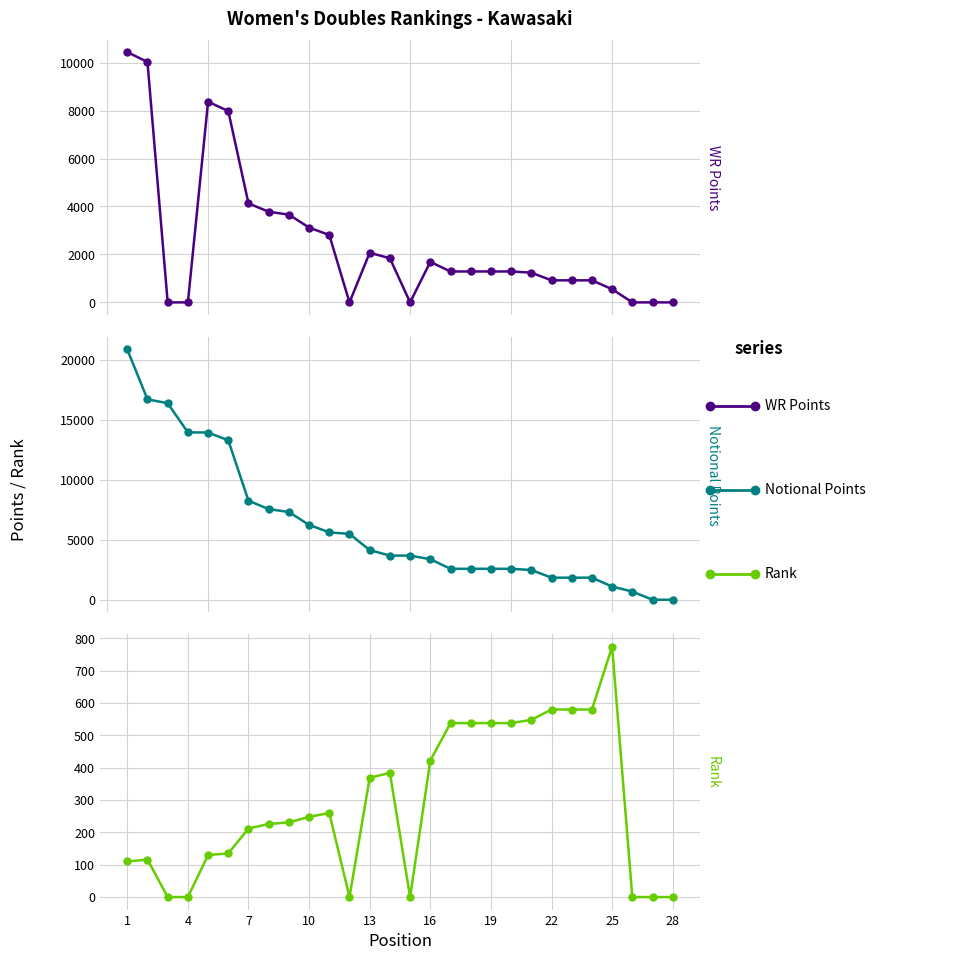

List the series in order of their overall mean, highest first.

Notional Points, WR Points, Rank